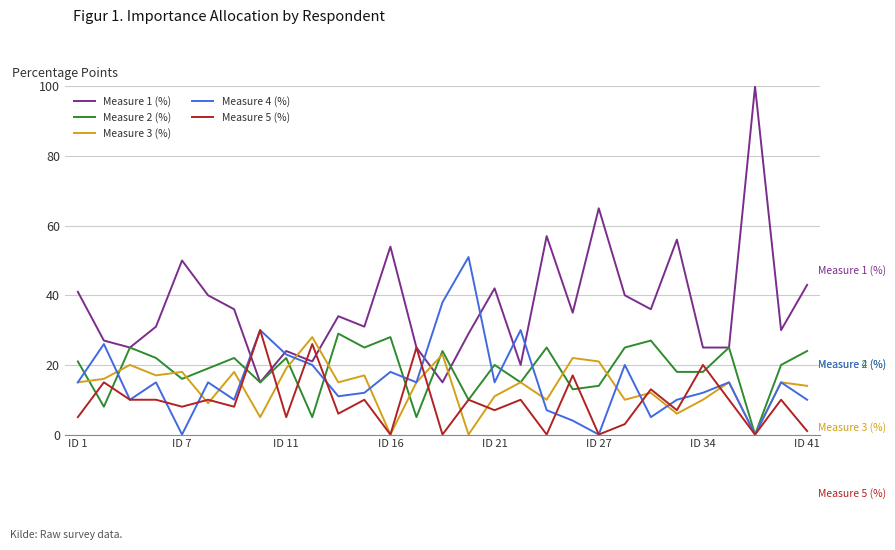

Which series has the largest range (max minus min)?

Measure 1 (%)